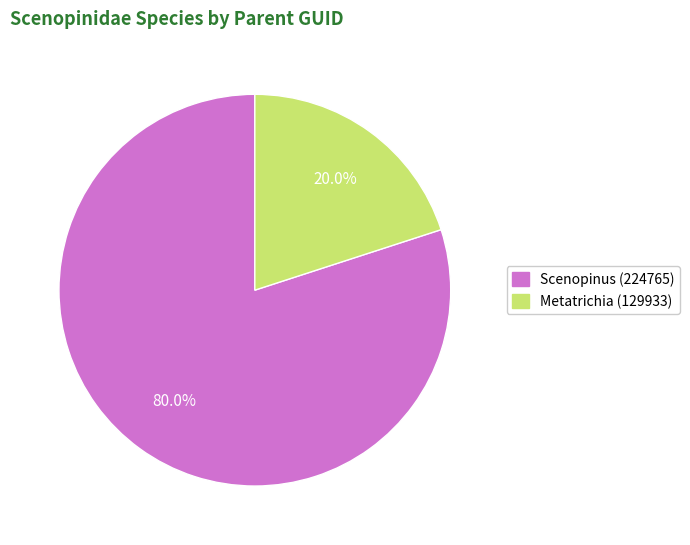

Does any single category account for the majority?

Yes